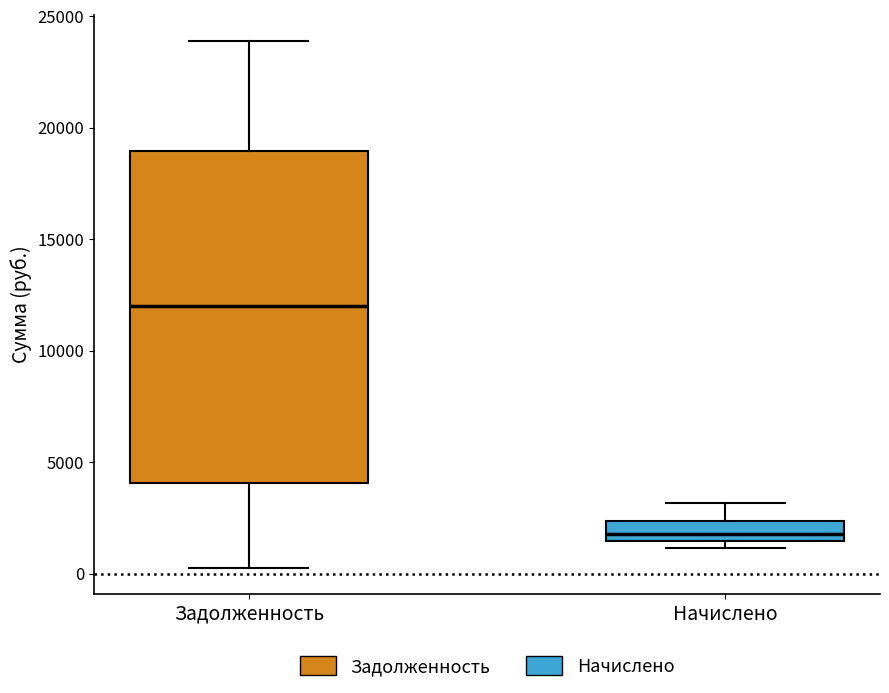

Where is the lower edge of the box for Начислено on the y-axis? The values are not printed on the chart, so give them approximately, as read against the axis.

1500